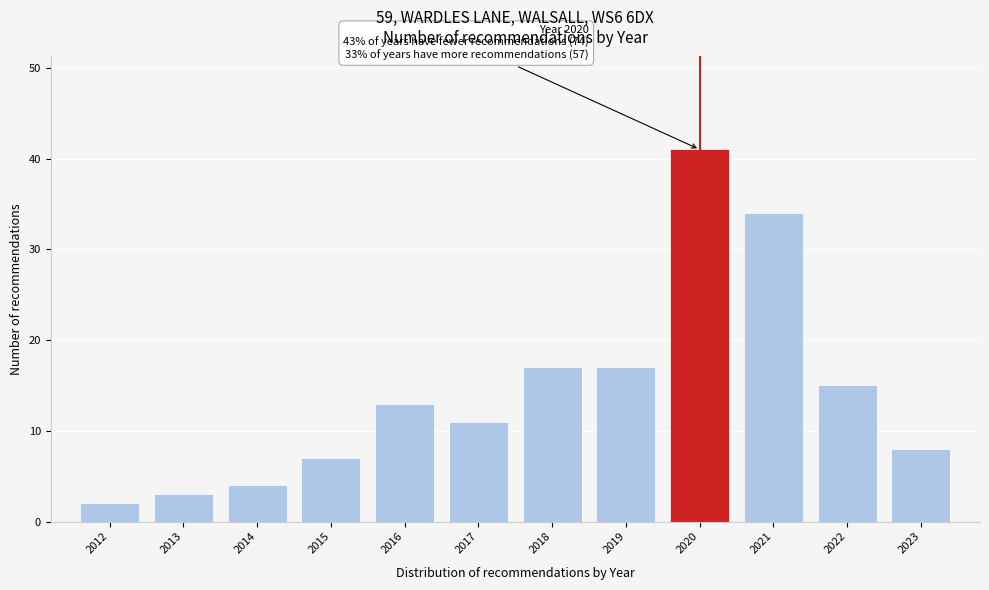

Reading right to left, list all the values displayed in this chart.

8	15	34	41	17	17	11	13	7	4	3	2